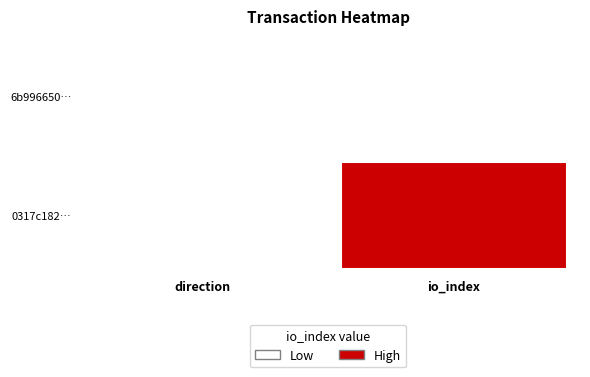

Reading left to right, list all the values displayed in this chart.

0317c182…: direction=0.0	io_index=1.0
6b996650…: direction=0.0	io_index=0.0